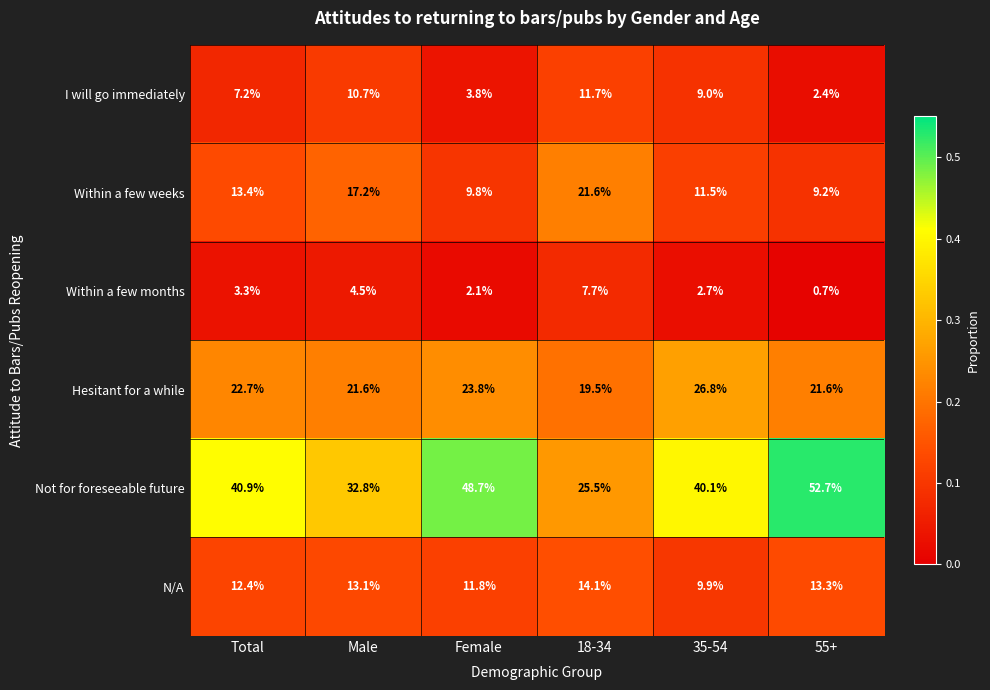

At which label does N/A first exceed 13?

Male